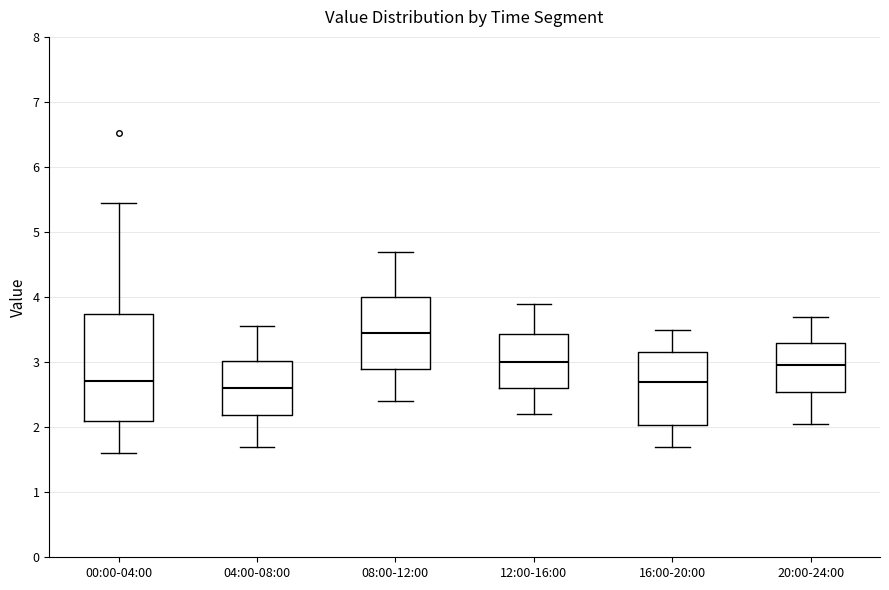

Where does the median line of the box for 00:00-04:00 sit on the y-axis? The values are not printed on the chart, so give them approximately, as read against the axis.

2.7